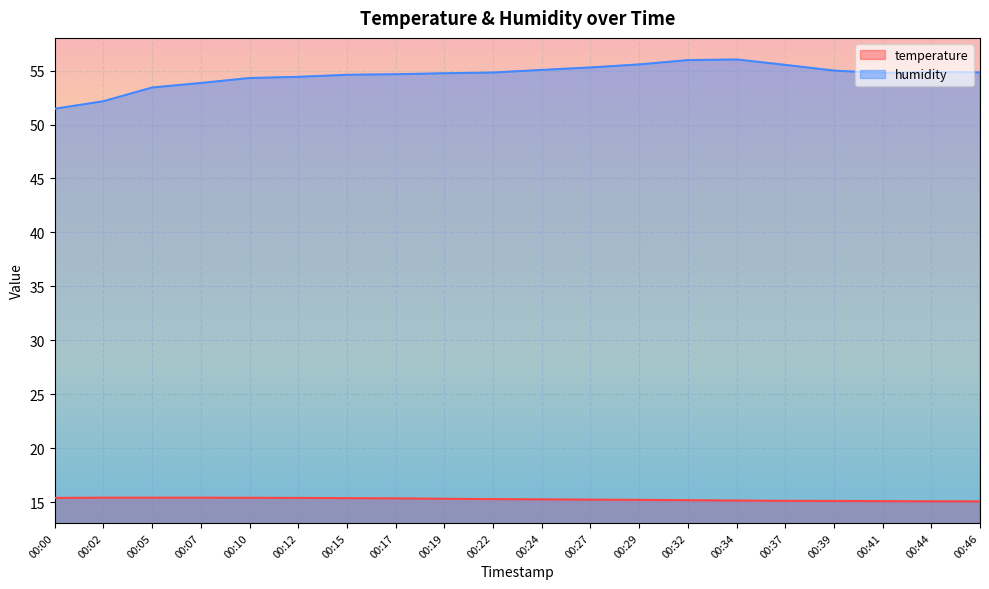

What is the value of the humidity point at the 18th from the left?

54.8